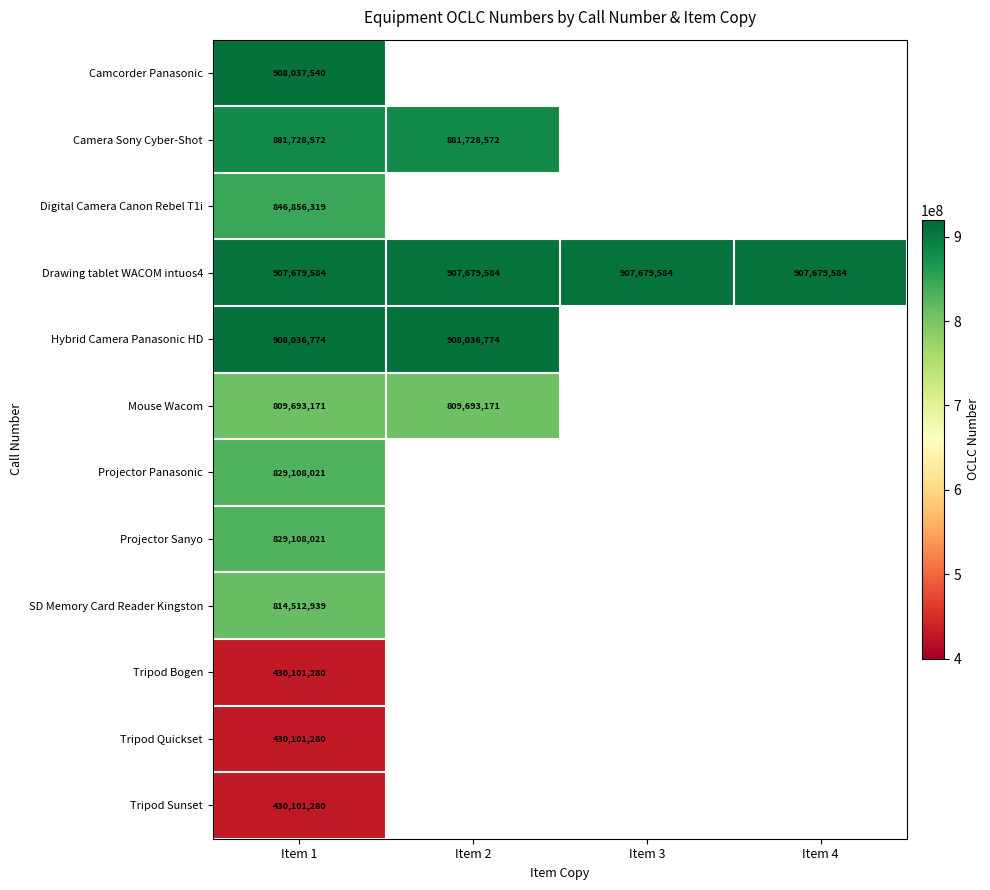

Between Item 1 and Item 4, which is larger?

Item 4